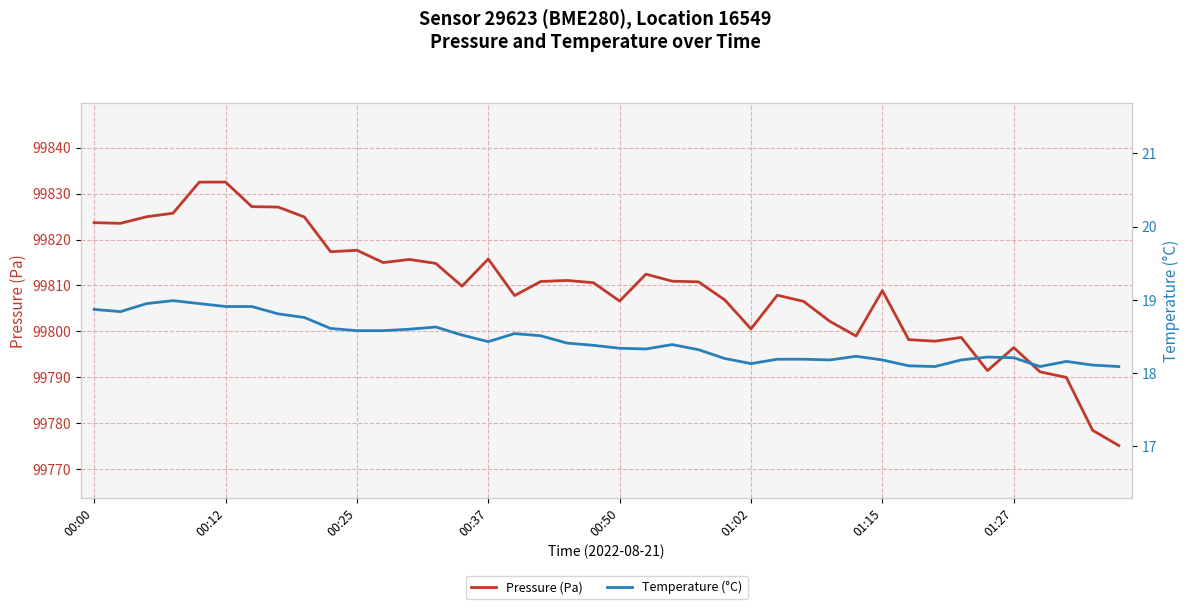

What is the lowest value of the Pressure (Pa) series?

99775.1